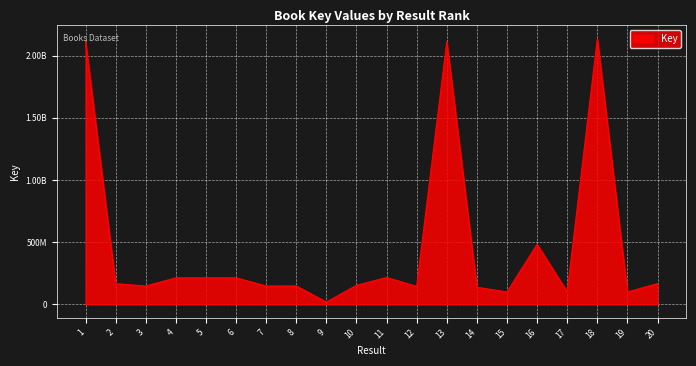

Is this an area chart (filled region under the line)?

Yes